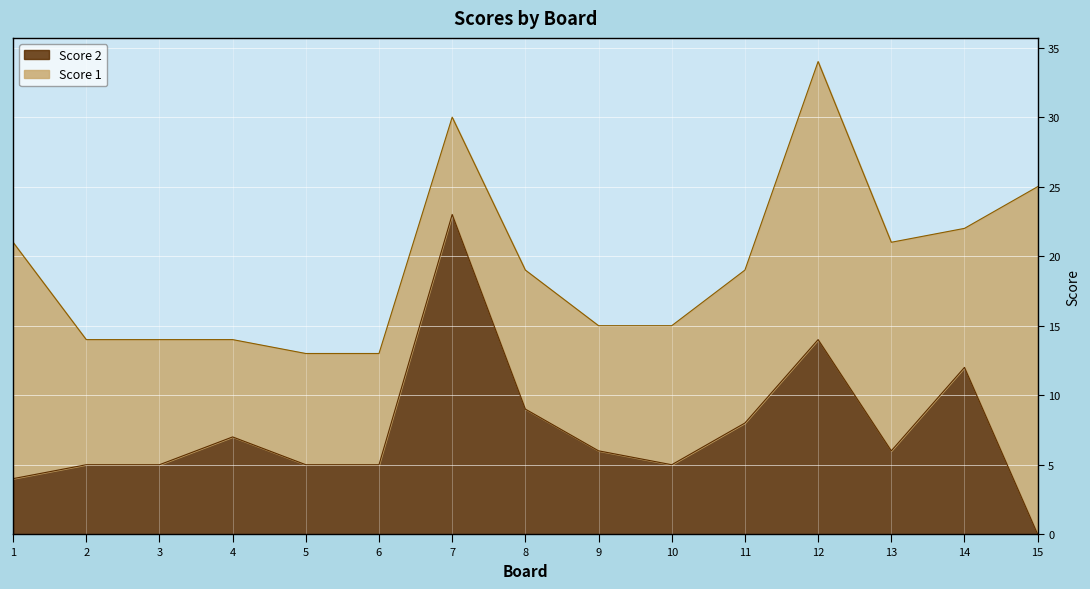

Which category has the lowest value in the Score 2 series?

15